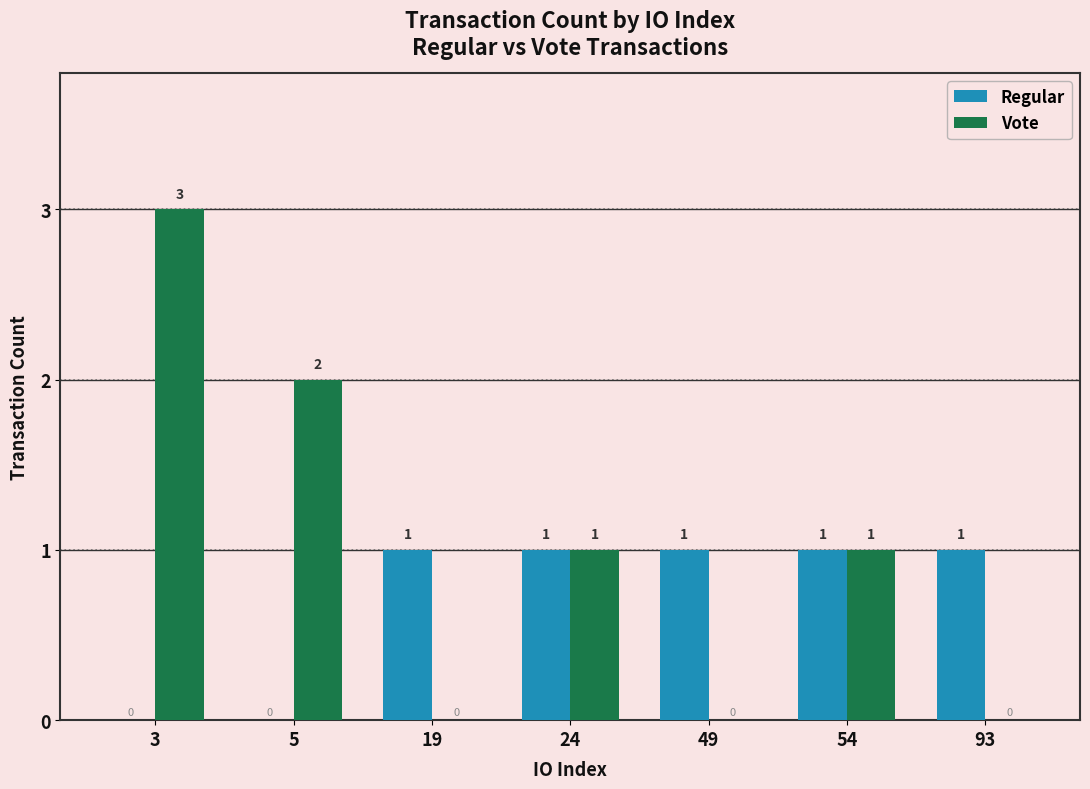

What are all the series names shown in the legend?

Regular, Vote